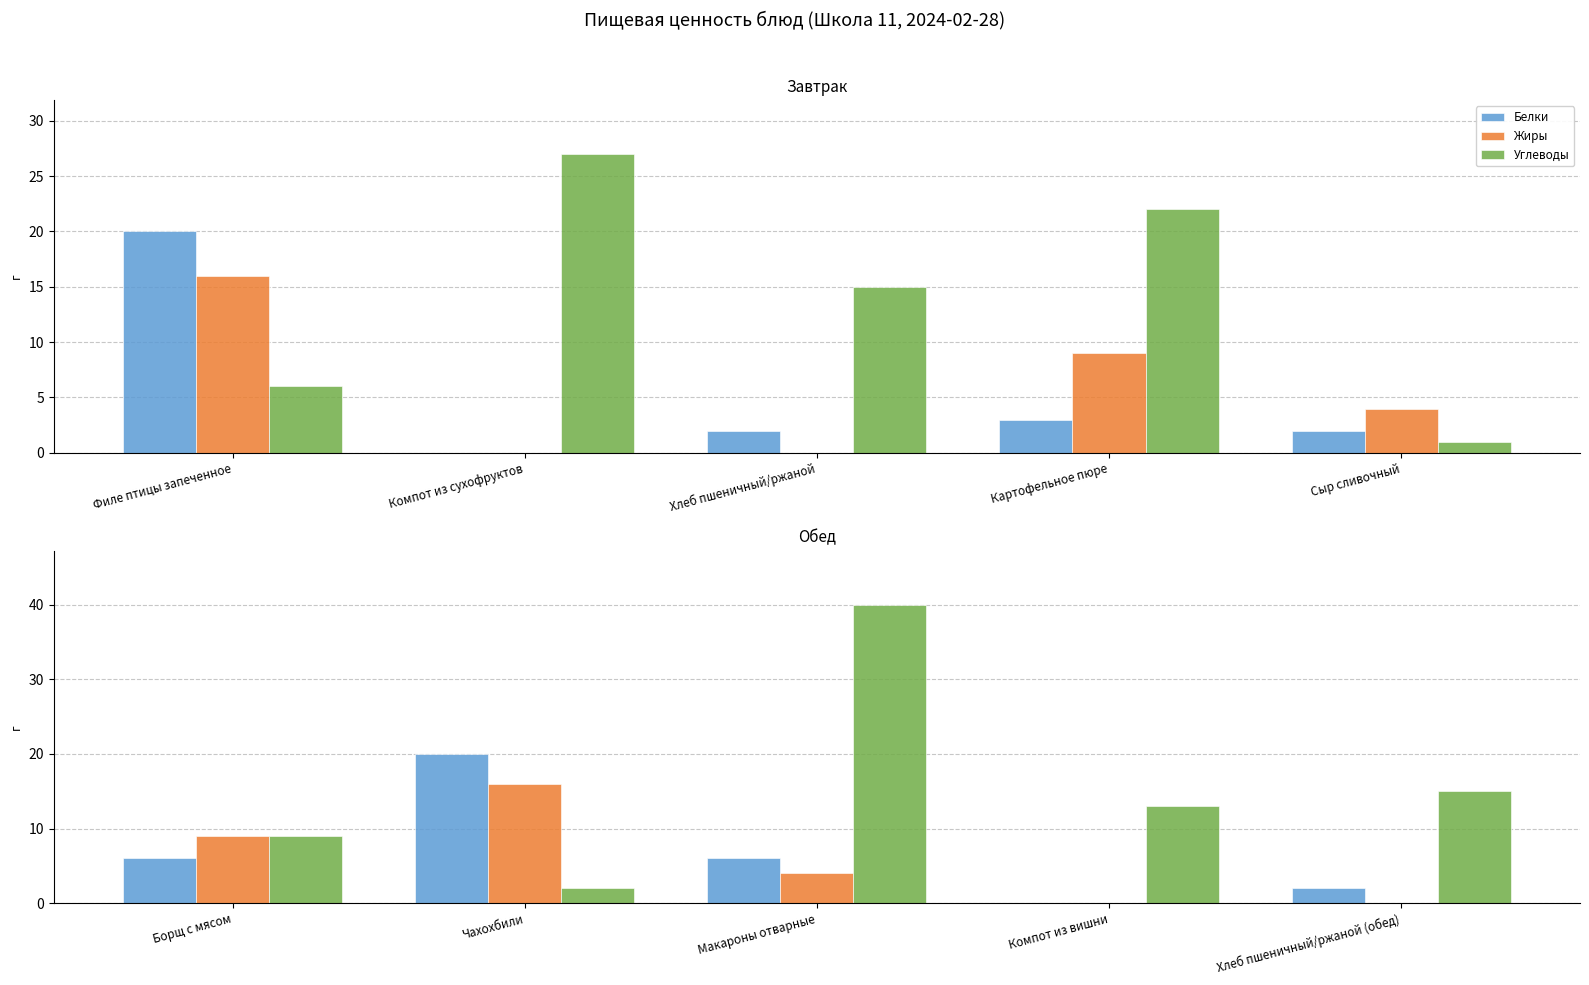

How many values in Белки are above zero?

4